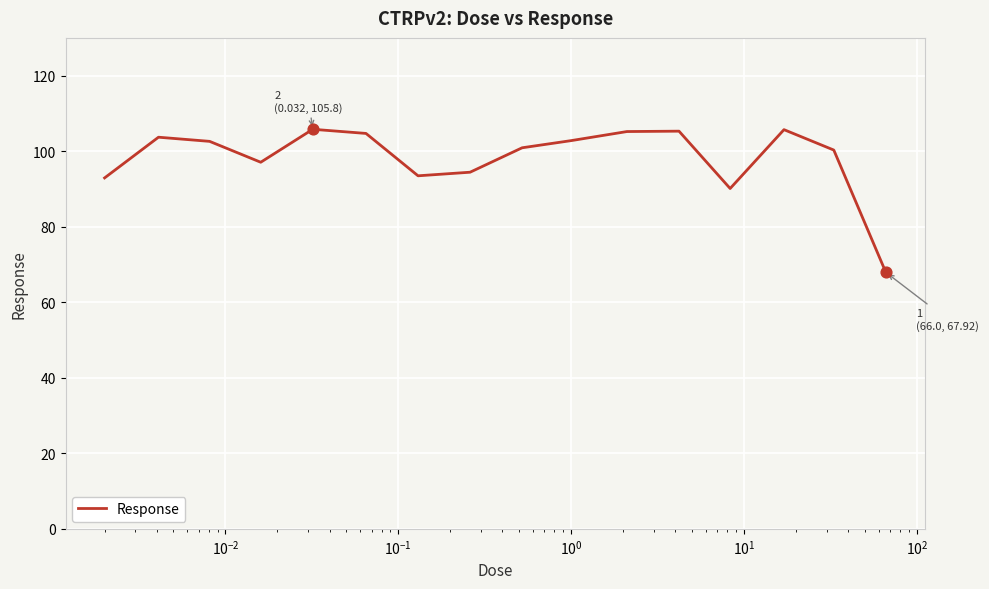

What is the difference between the maximum and minimum values?

37.9